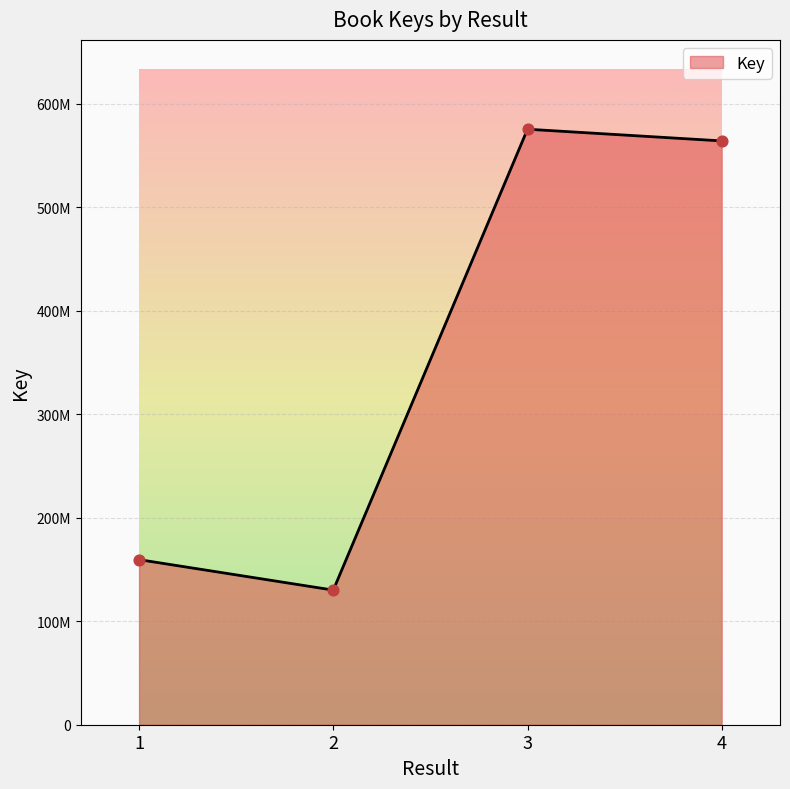

Does the chart have visible grid lines?

Yes